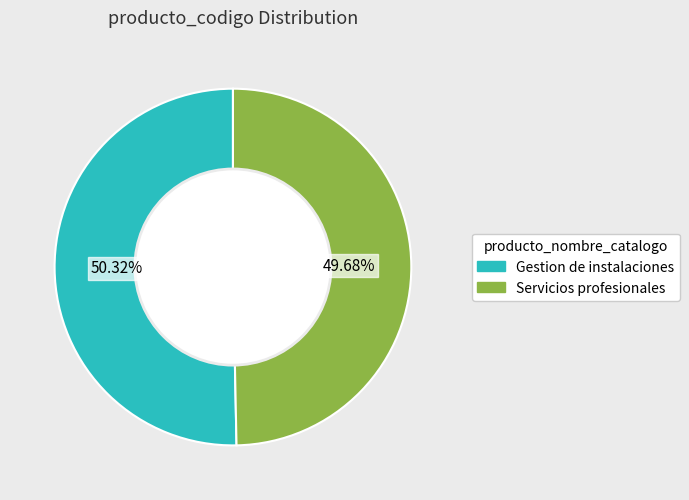

Does any single category account for the majority?

Yes